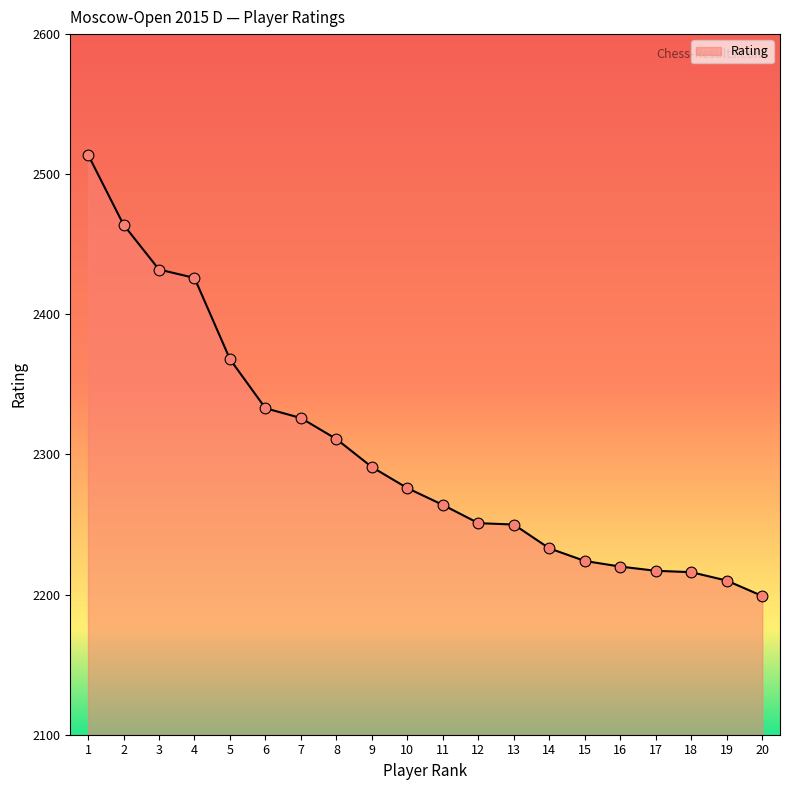

Which has a higher value, 20 or 10?

10